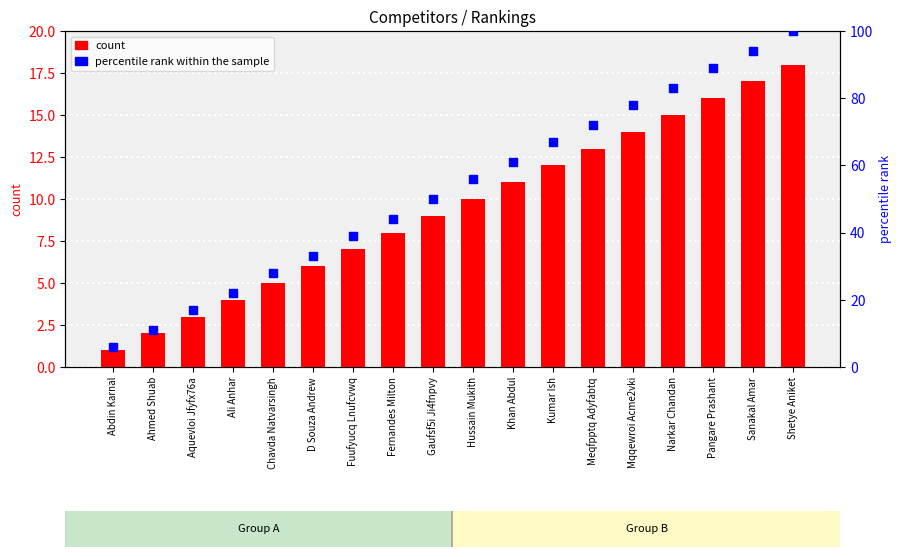

Which series has the widest spread of Y values?

percentile rank within the sample